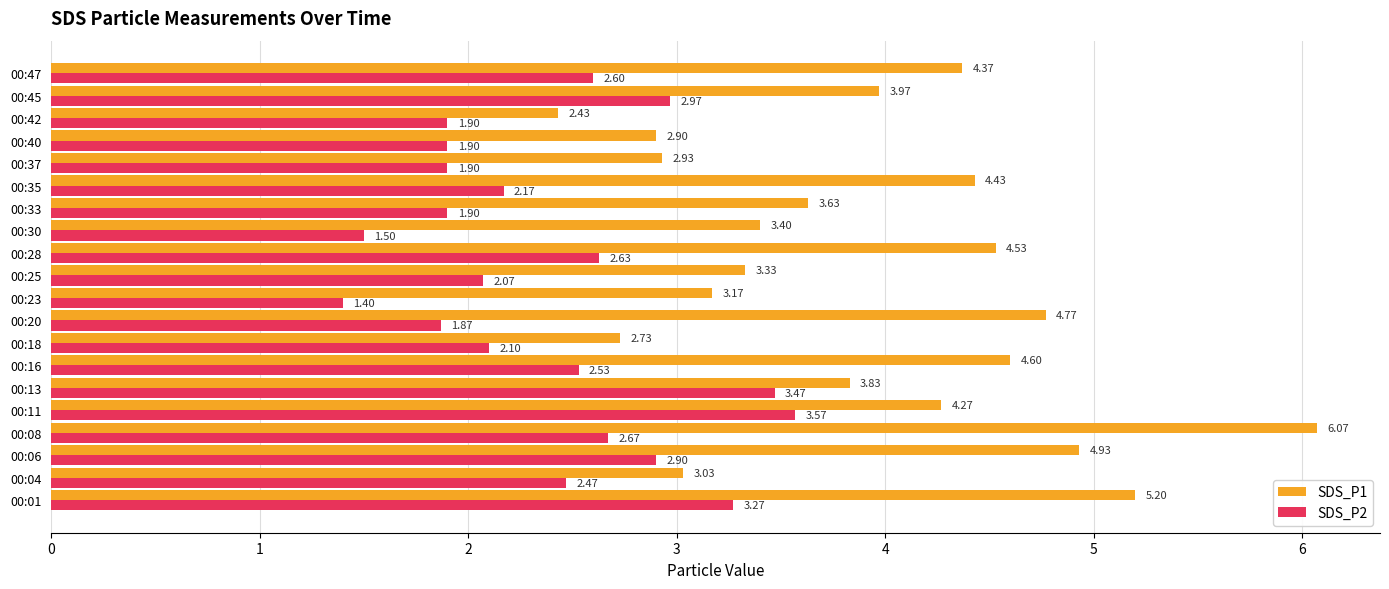

Rank the series at 00:42 from highest to lowest value.

SDS_P1, SDS_P2